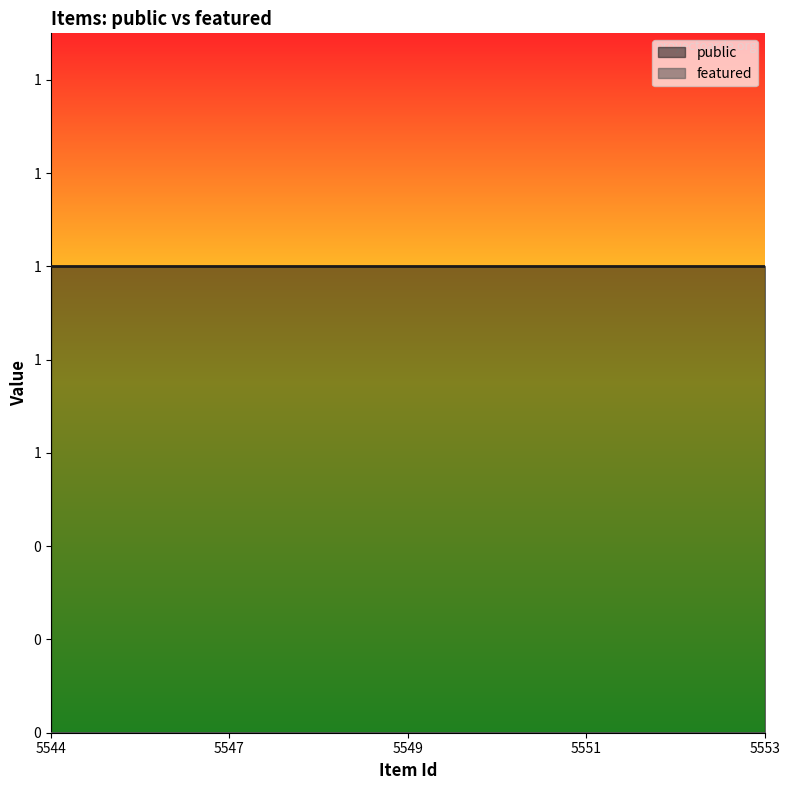

Which category has the highest value in the featured series?

5544